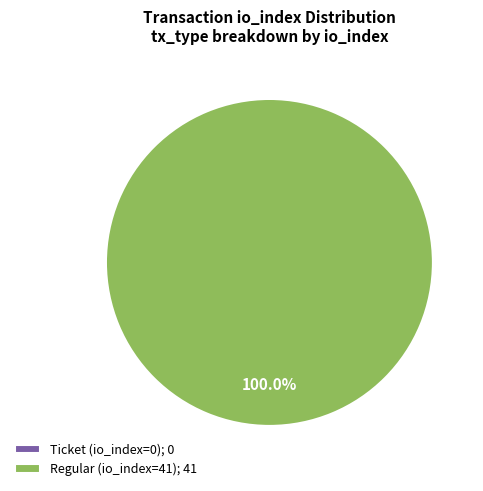

Which slice is the smallest?

Ticket (io_index=0)